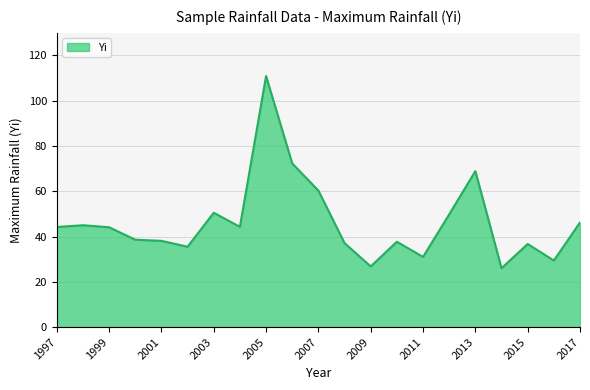

What is the minimum value shown in the chart?

26.0